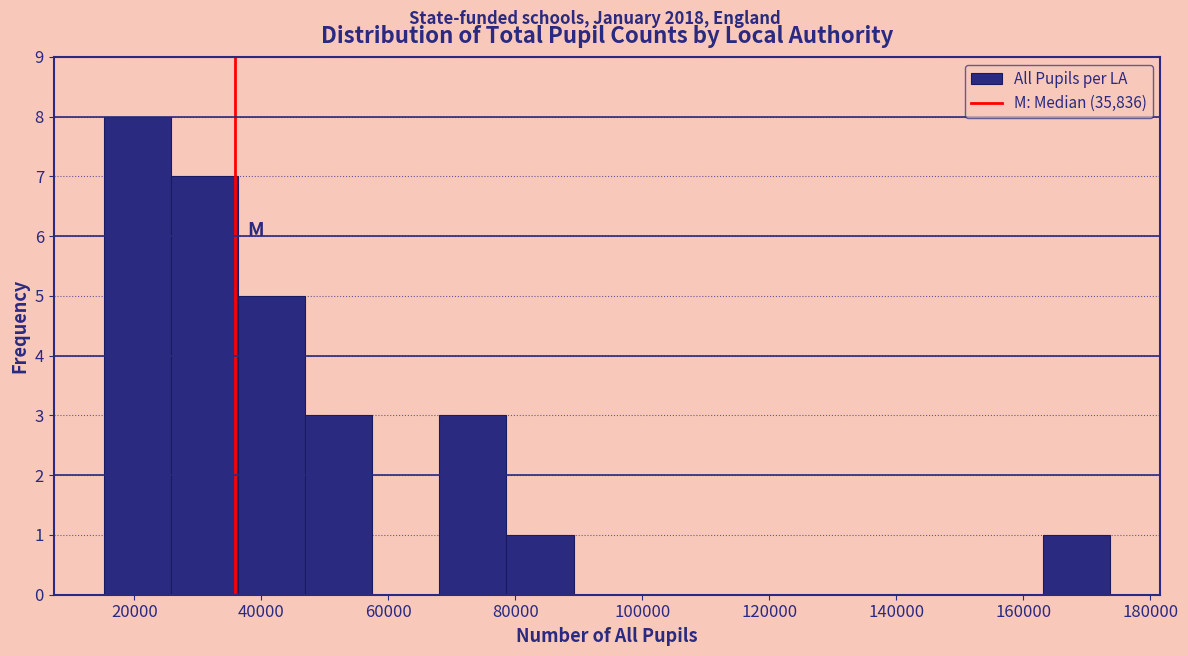

Reading left to right, list every bar in this chart as the range it spans on the x-axis followed by its height. Neither the bar edges nor the heights are printed on the chart, so give them approximately, as read against the axes.

16000 to 26000: 8
26000 to 36000: 7
36000 to 46000: 5
46000 to 58000: 3
58000 to 68000: 0
68000 to 78000: 3
78000 to 90000: 1
90000 to 100000: 0
100000 to 110000: 0
110000 to 120000: 0
120000 to 132000: 0
132000 to 142000: 0
142000 to 152000: 0
152000 to 164000: 0
164000 to 174000: 1